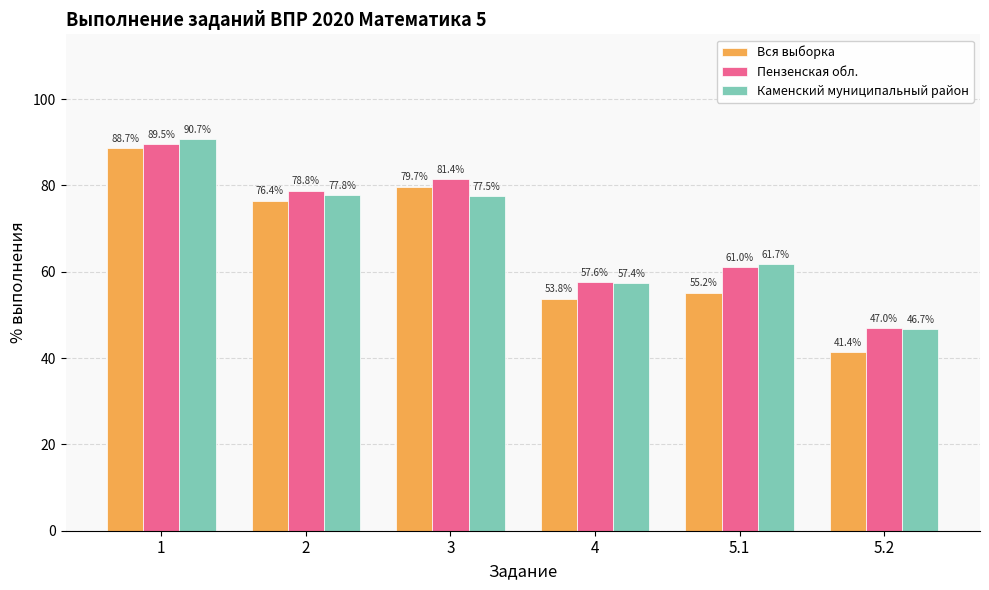

What is the total value across all series at 5.2?

135.1